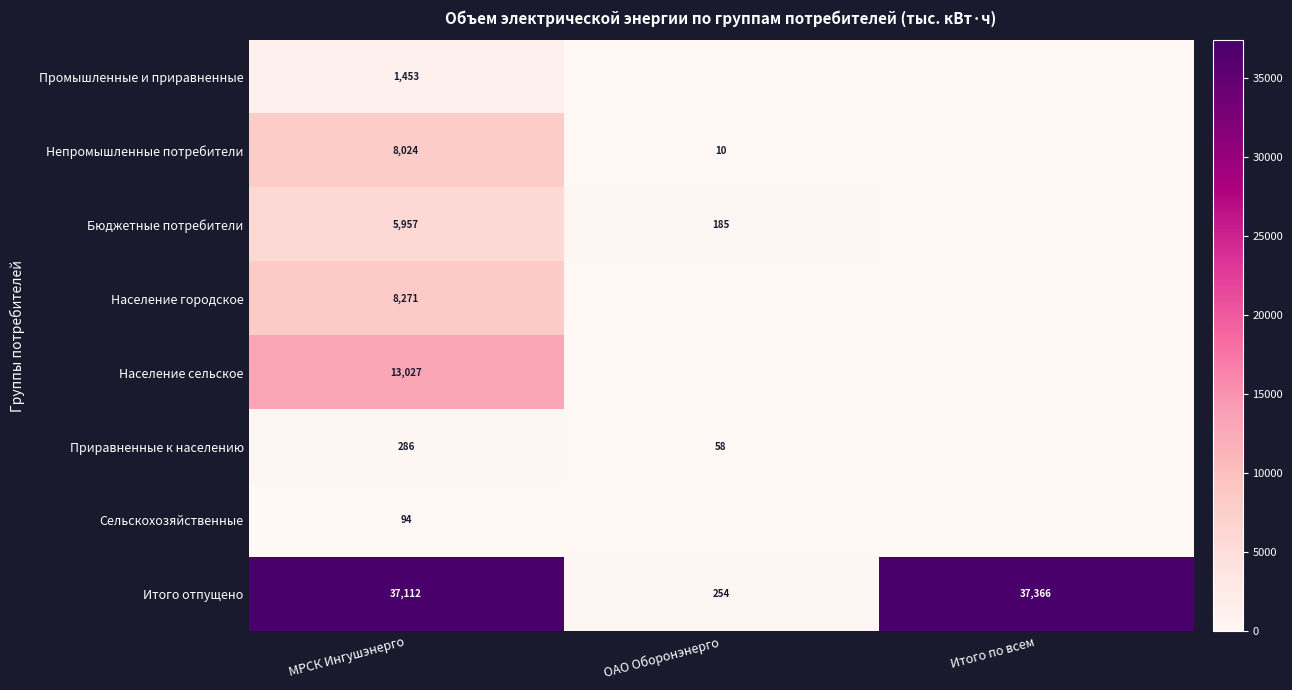

At МРСК Ингушэнерго, list the series in order from smallest to largest.

Сельскохозяйственные, Приравненные к населению, Промышленные и приравненные, Бюджетные потребители, Непромышленные потребители, Население городское, Население сельское, Итого отпущено